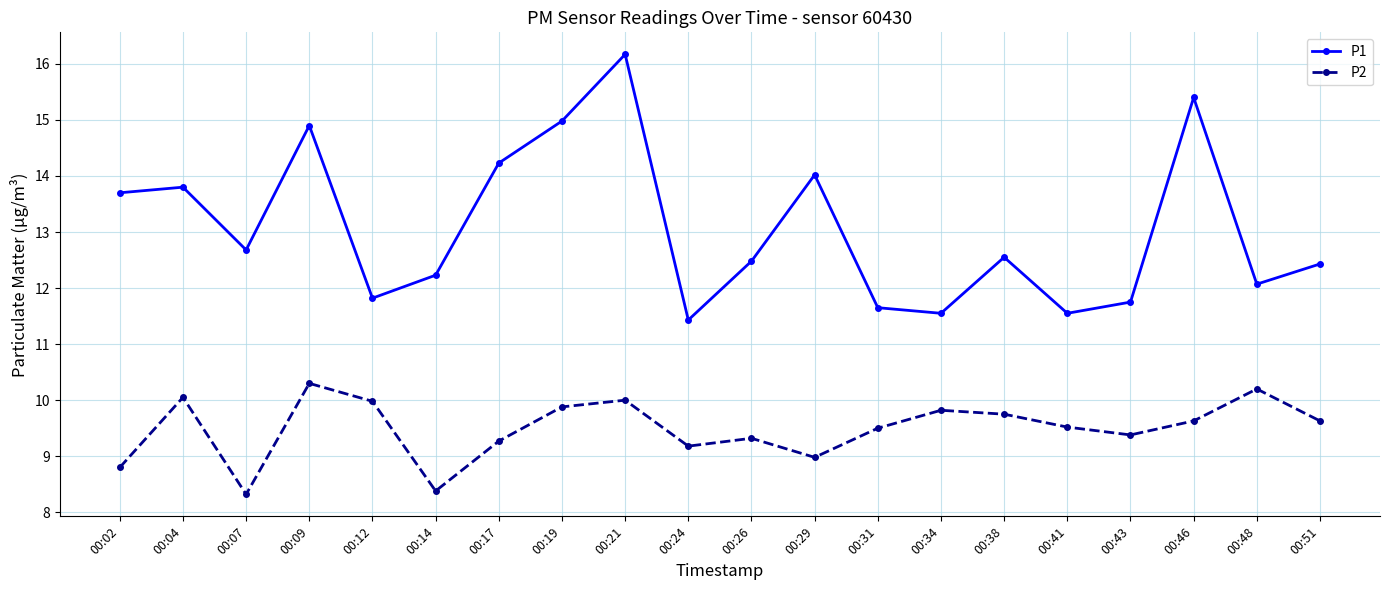

True or false: P1 and P2 intersect in this chart.

False